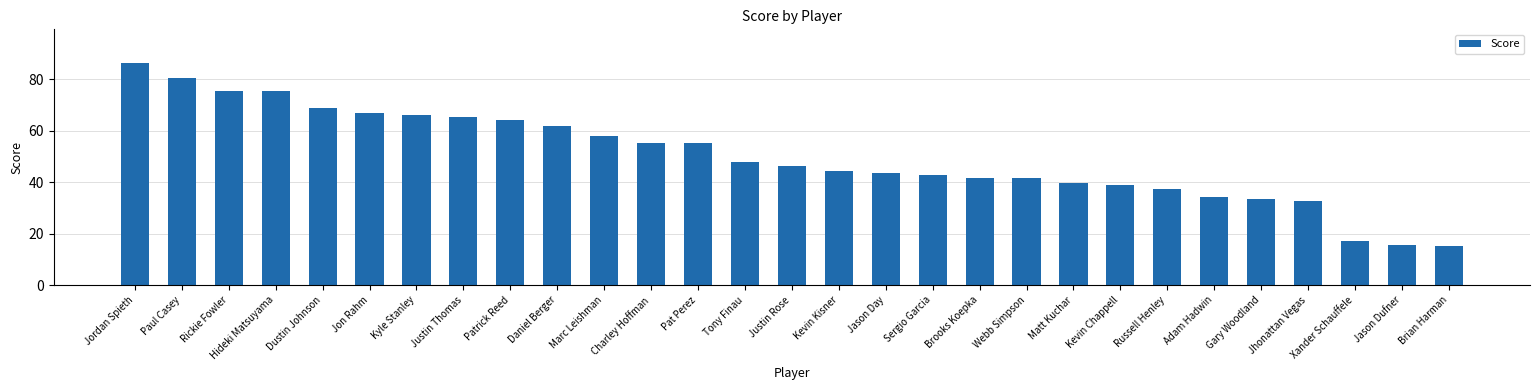

Which label corresponds to the largest value in the chart?

Jordan Spieth